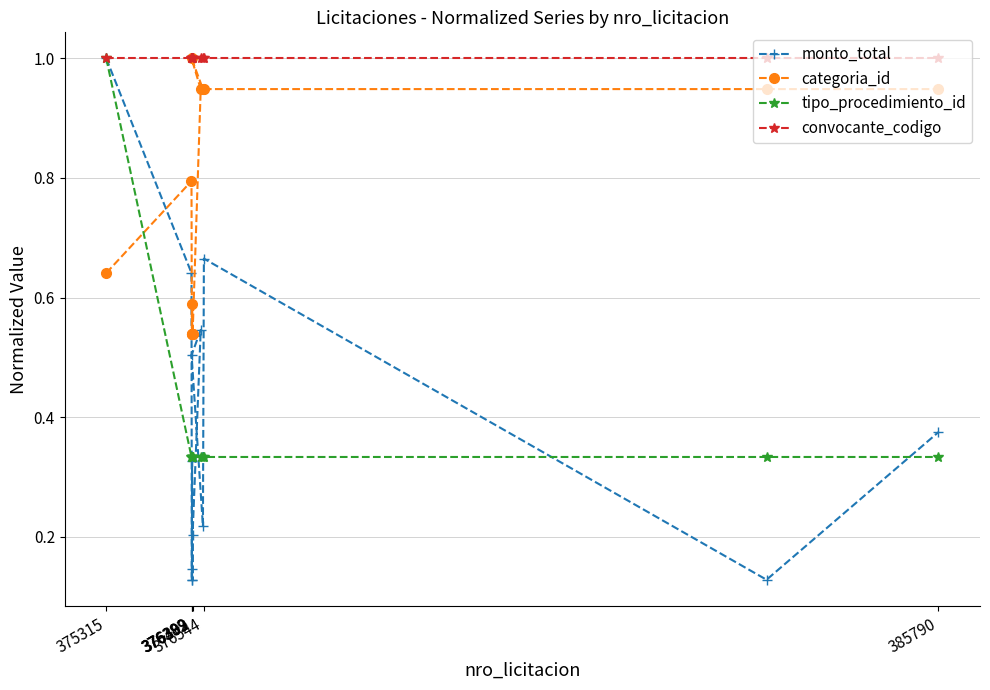

Which series has the largest total across all categories?

convocante_codigo